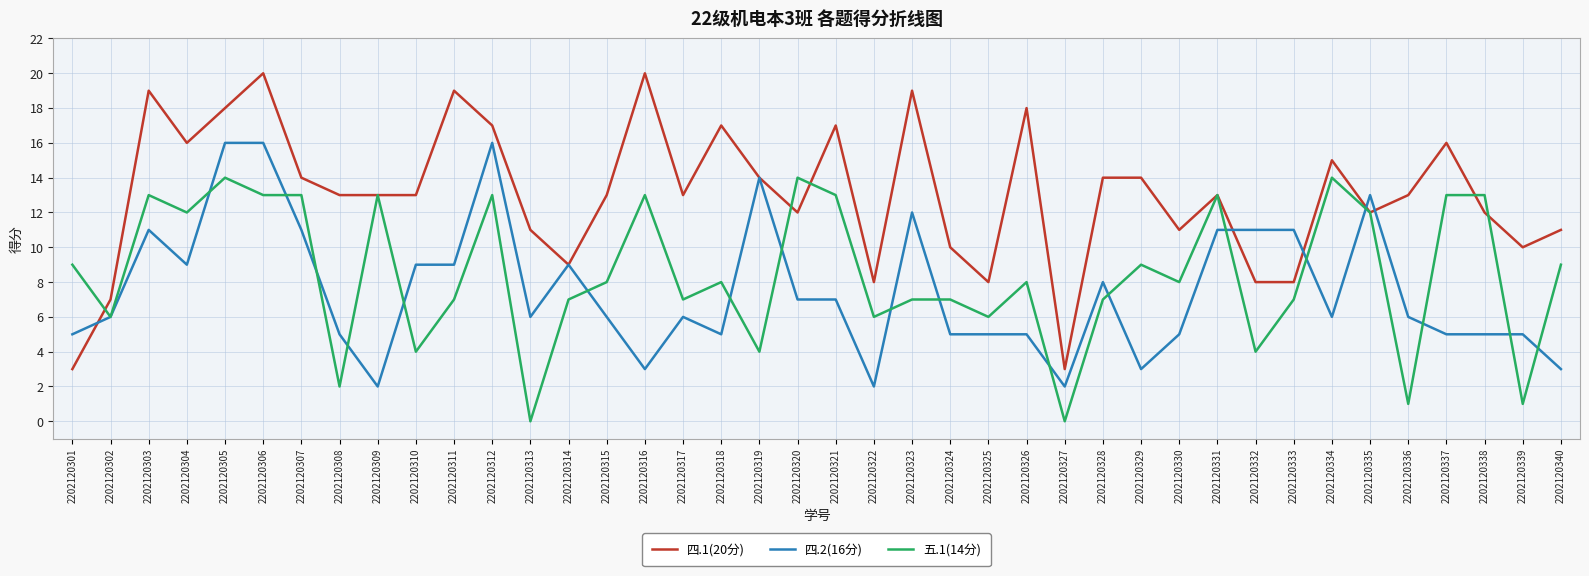

Does the chart display data point markers on the line(s)?

No